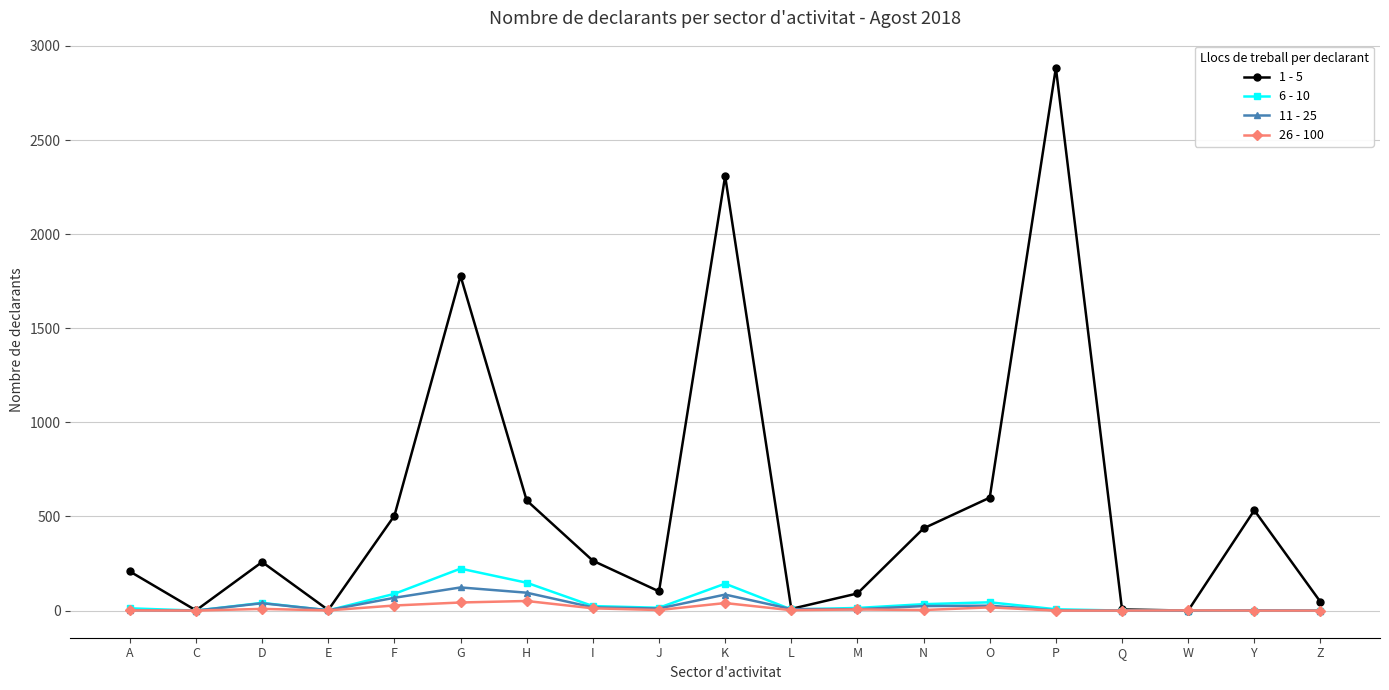

What is the label of the 11th point from the right?

J